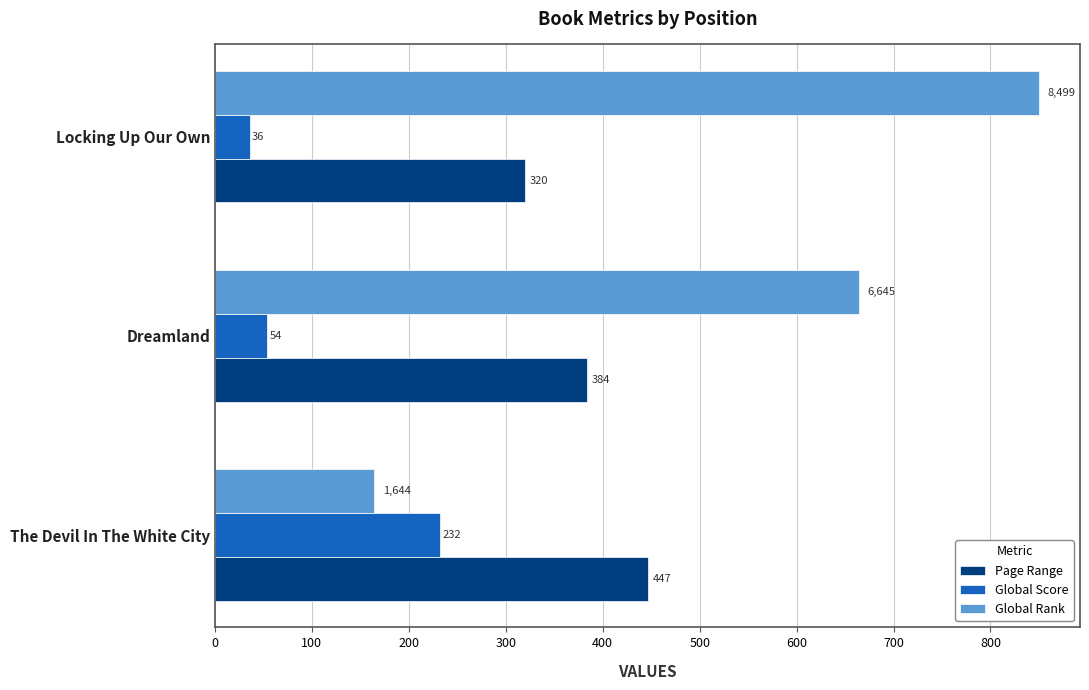

The value of Global Rank at Locking Up Our Own is 849.9. True or false?

True